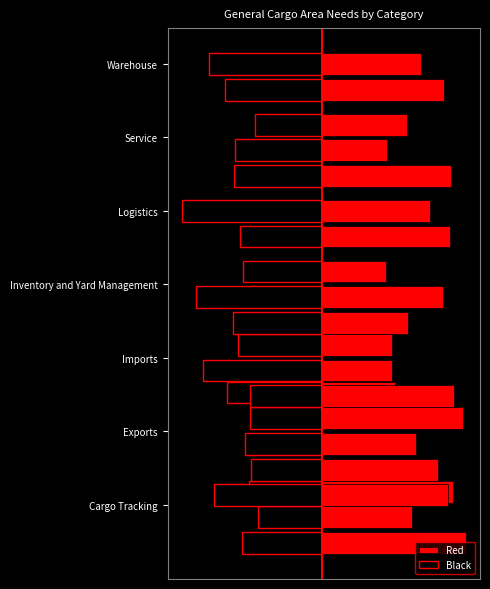

What is the maximum value for Black?

3